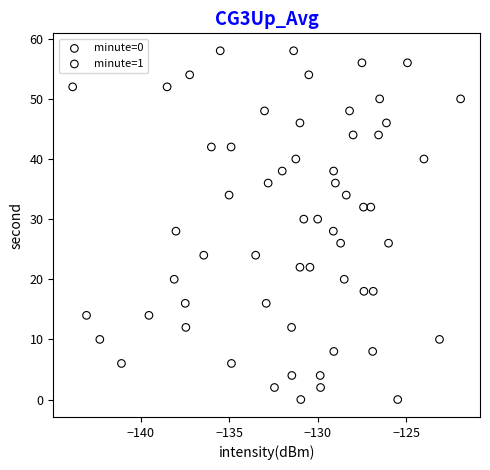

What are all the series names shown in the legend?

minute=0, minute=1